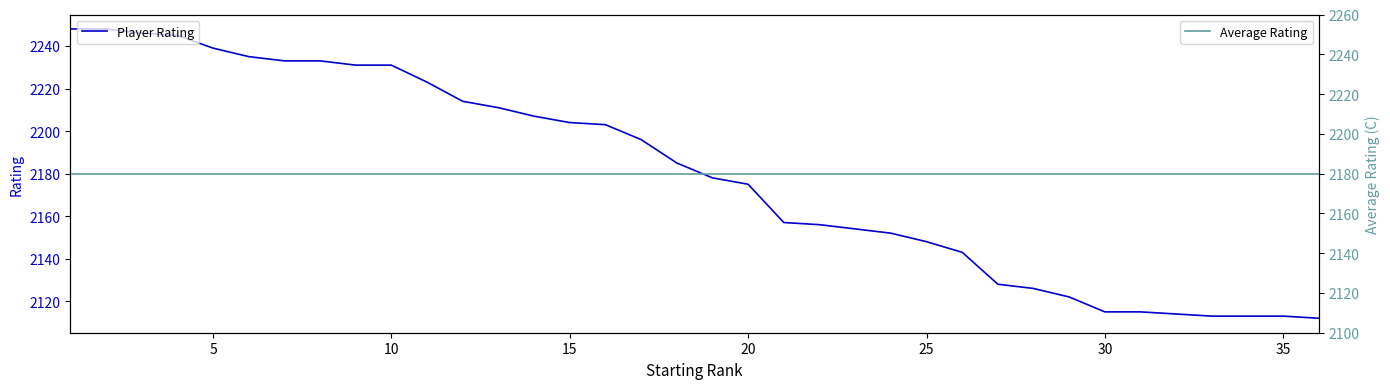

How many lines are shown in the chart?

2